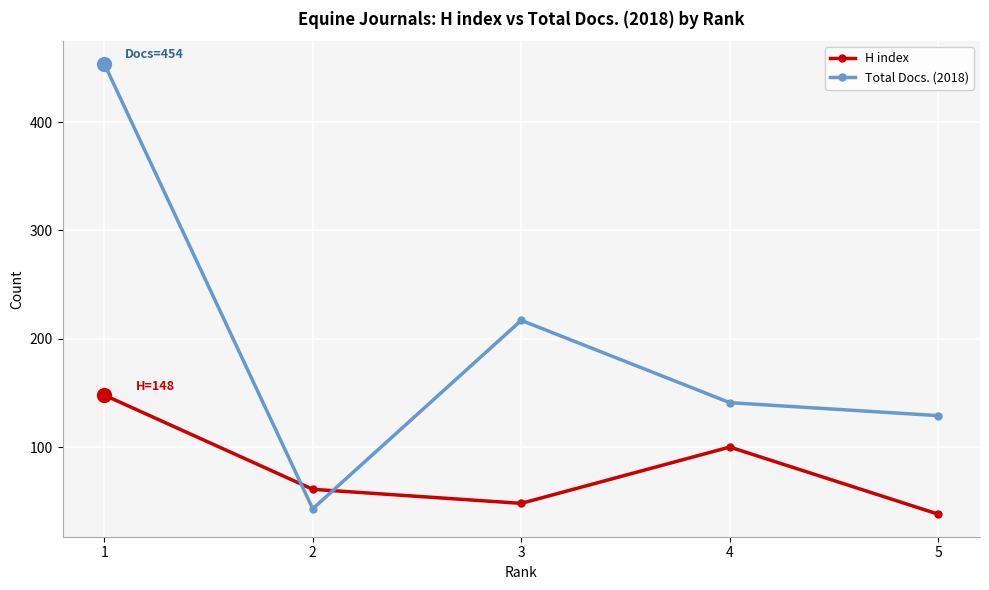

Between which two adjacent categories do H index and Total Docs. (2018) first intersect?

1 and 2